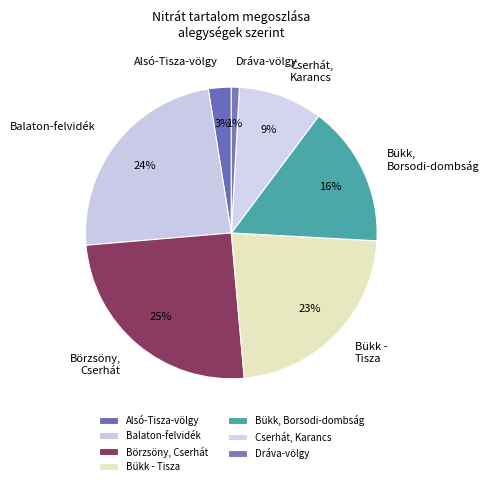

Combined, do Bükk, Borsodi-dombság and Cserhát, Karancs account for over 50%?

No